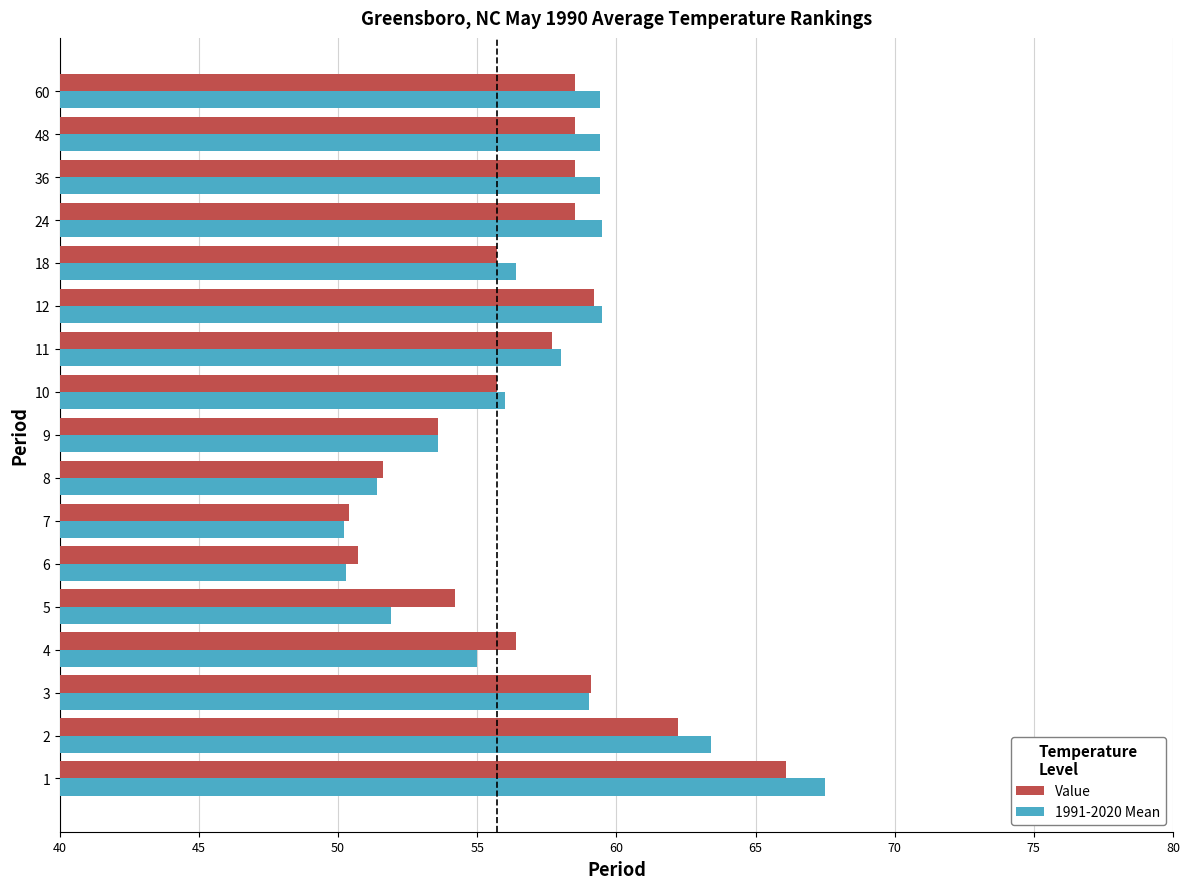

What is the total value across all series at 10?

111.7